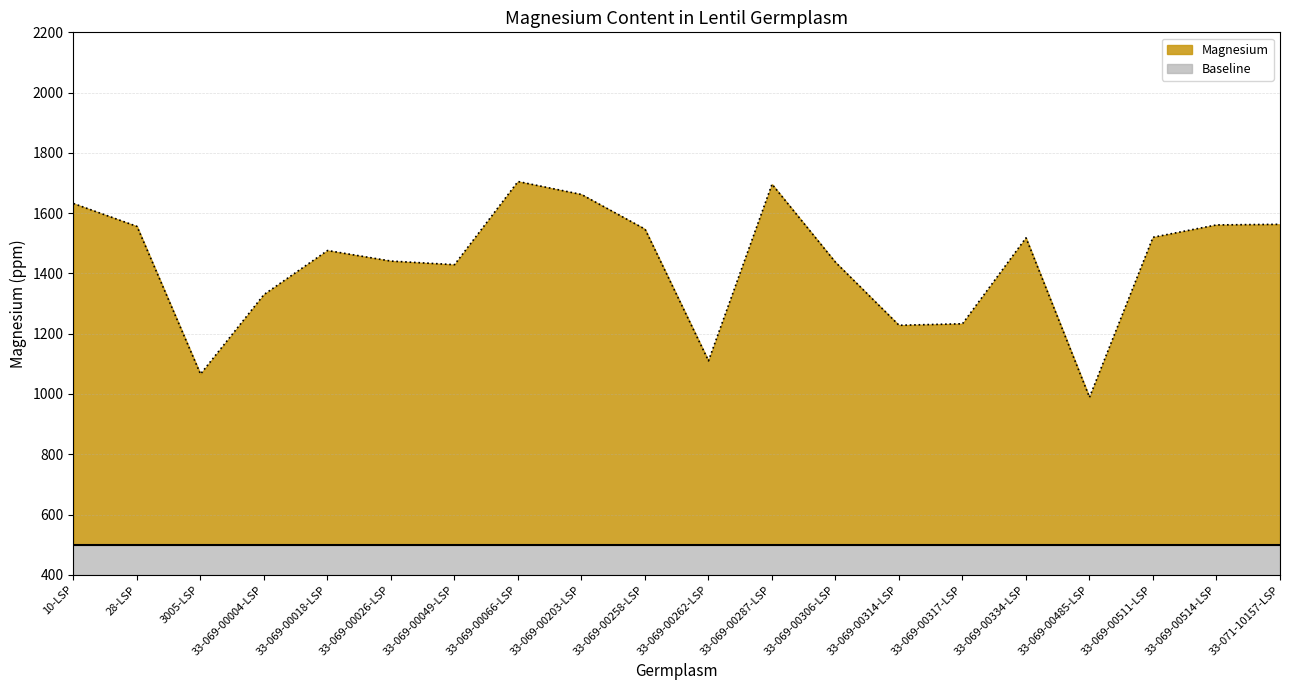

The value at 33-071-10157-LSP is 1563. True or false?

True